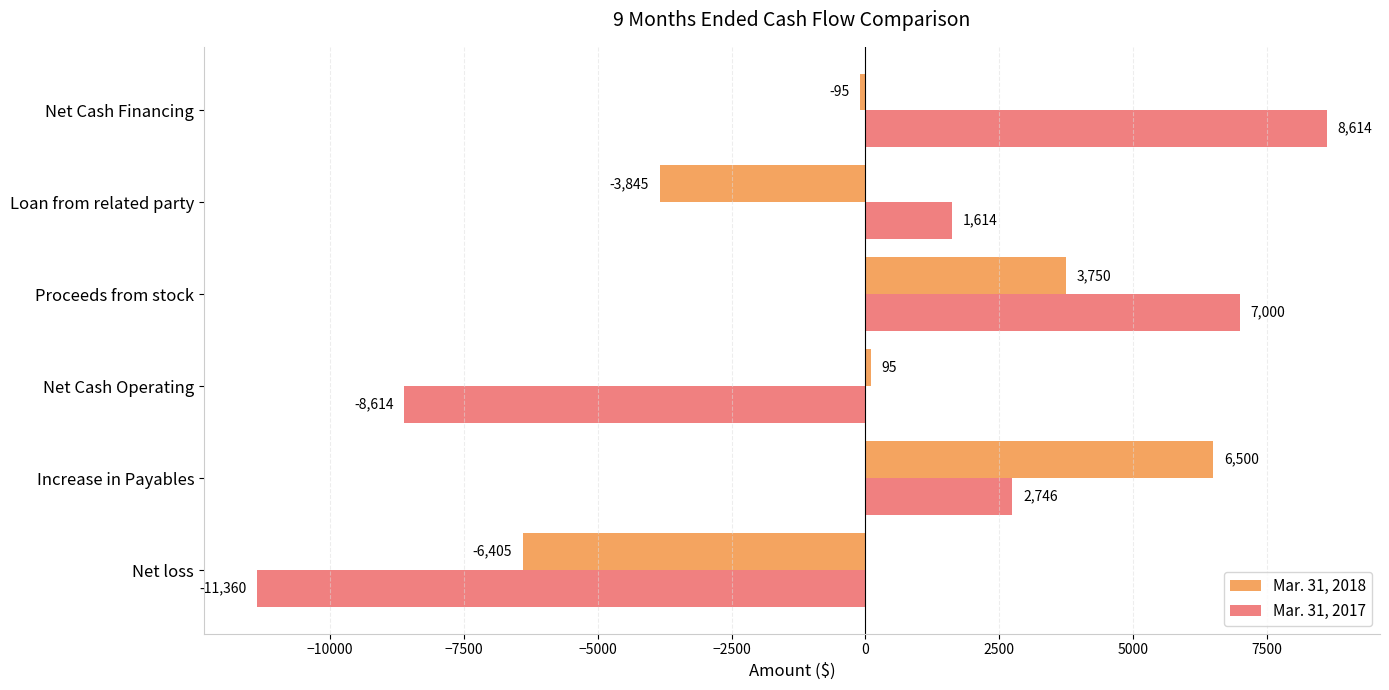

Where is Mar. 31, 2018 nearest to the value 47?

Net Cash Operating